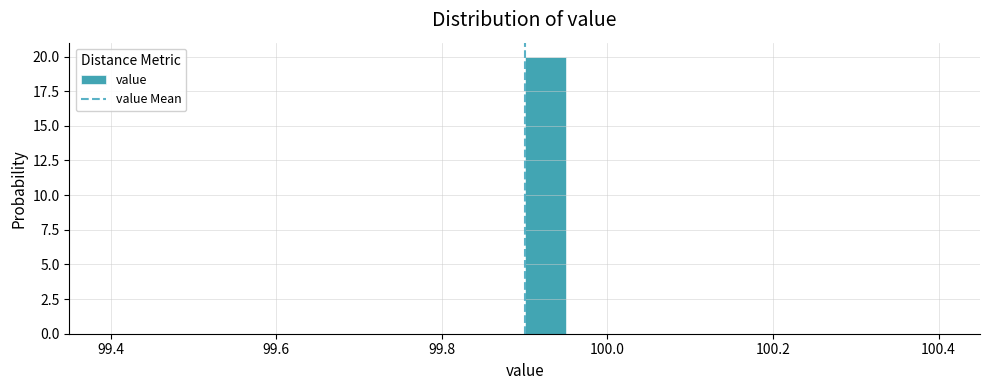

Around what value on the x-axis is the tallest bar? Give the approximate position of its centre, as read against the axis.

99.92